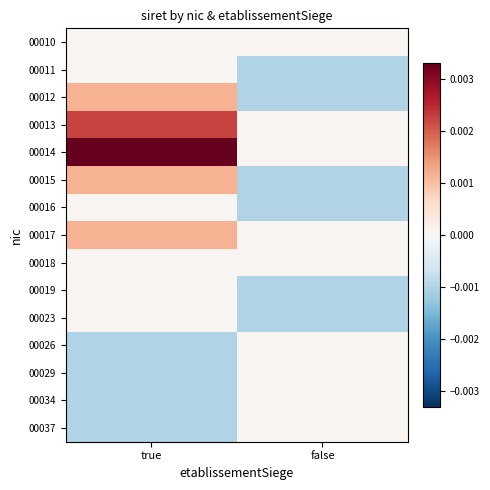

Reading left to right, transcribe all the data shown in this chart.

00010: true=0.0	false=0.0
00011: true=0.0	false=-0.0
00012: true=0.0	false=-0.0
00013: true=0.0	false=0.0
00014: true=0.0	false=0.0
00015: true=0.0	false=-0.0
00016: true=0.0	false=-0.0
00017: true=0.0	false=0.0
00018: true=0.0	false=0.0
00019: true=0.0	false=-0.0
00023: true=0.0	false=-0.0
00026: true=-0.0	false=0.0
00029: true=-0.0	false=0.0
00034: true=-0.0	false=0.0
00037: true=-0.0	false=0.0